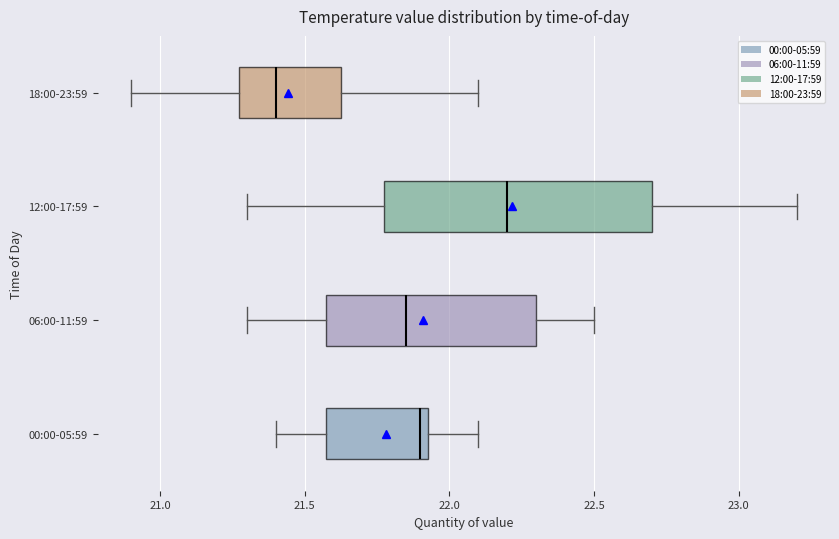

Where does the right whisker of the box for 12:00-17:59 end on the x-axis? The values are not printed on the chart, so give them approximately, as read against the axis.

23.20